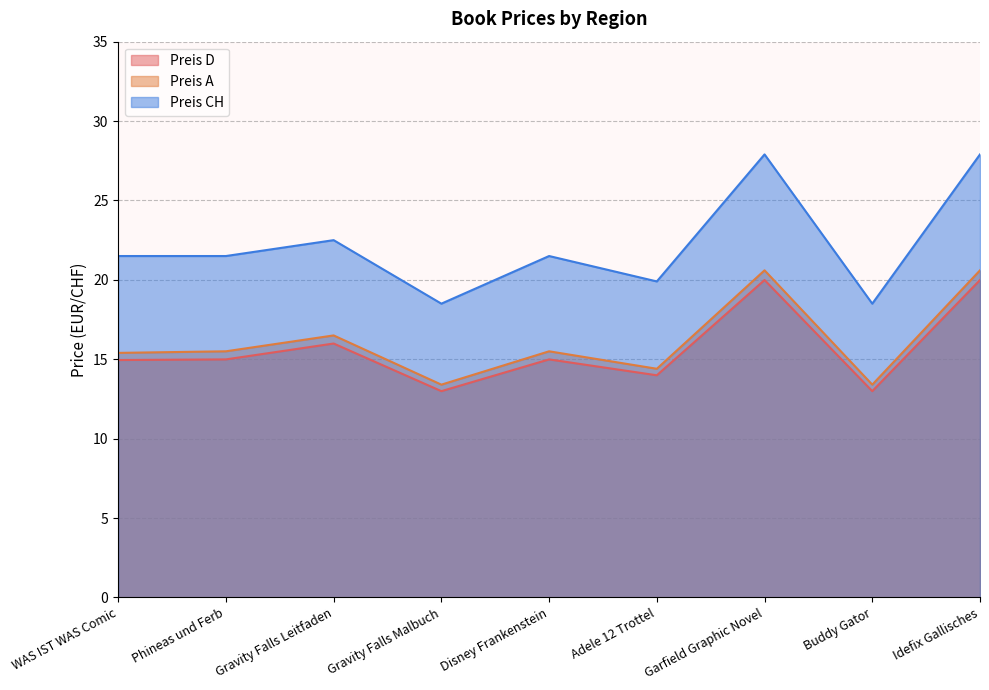

In Preis CH, how many points are lower than both neighbors (excluding endpoints)?

3